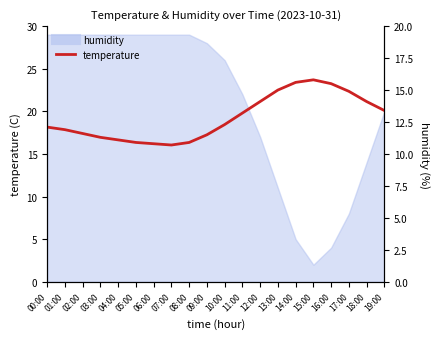

Rank the categories by value from lowest to highest.

07:00, 06:00, 05:00, 08:00, 04:00, 03:00, 09:00, 02:00, 01:00, 00:00, 10:00, 11:00, 19:00, 12:00, 18:00, 17:00, 13:00, 16:00, 14:00, 15:00